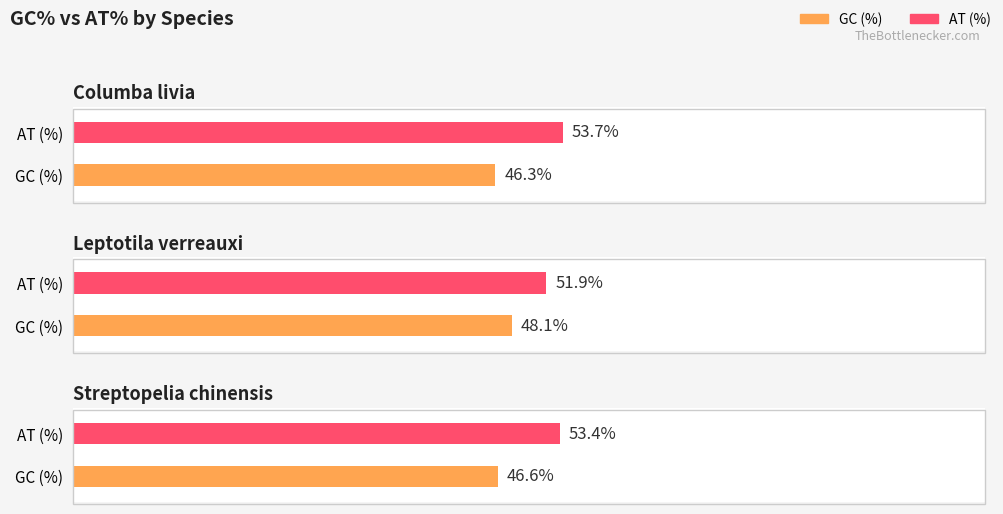

What is the difference between the highest and lowest values at Columba livia?

7.4